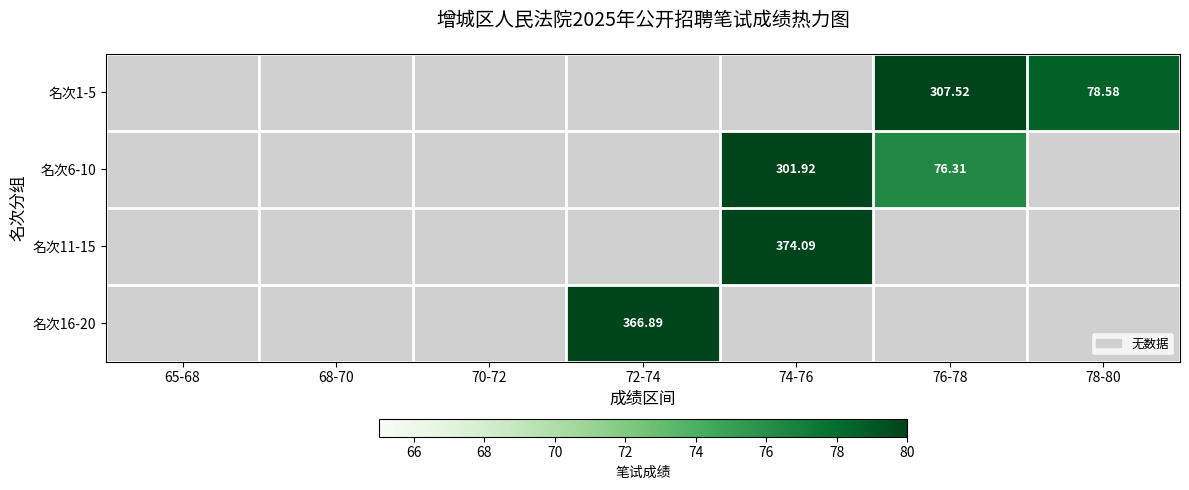

Count the number of data series in this chart.

4